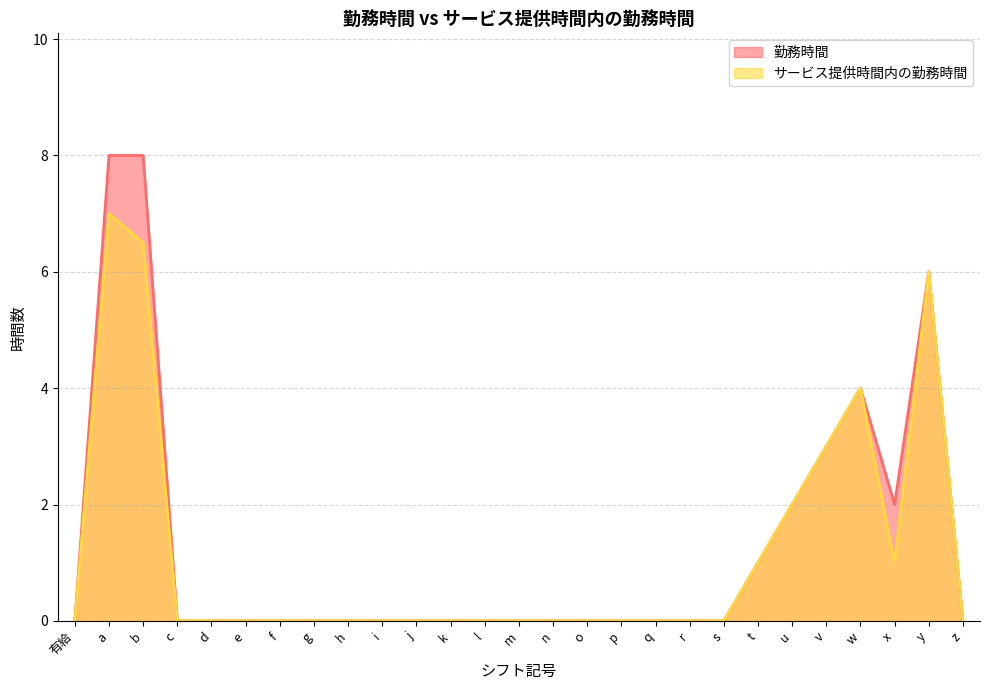

Which series has the largest range (max minus min)?

勤務時間